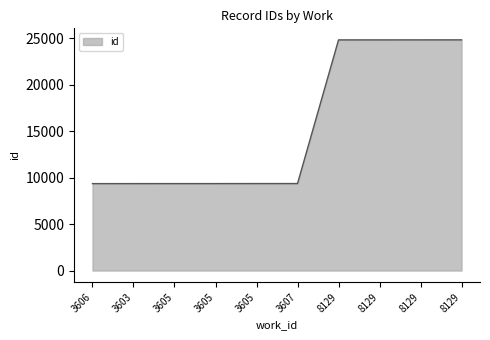

Reading left to right, what are all the values shown in this chart?

3606=9350	3603=9351	3605=9352	3605=9353	3605=9355	3607=9356	8129=24806	8129=24807	8129=24808	8129=24809